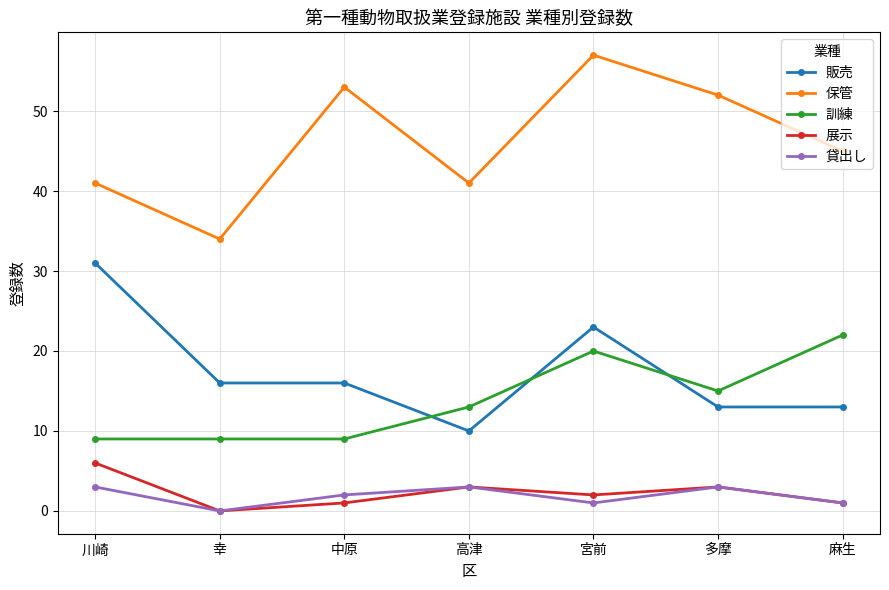

What position from the right is 川崎?

7